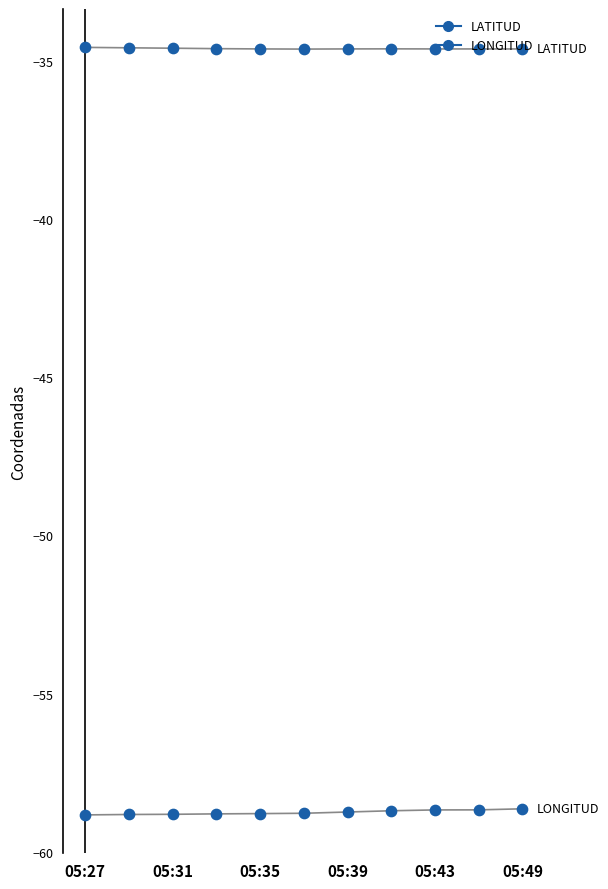

Which series has the largest Y range (max minus min)?

LONGITUD